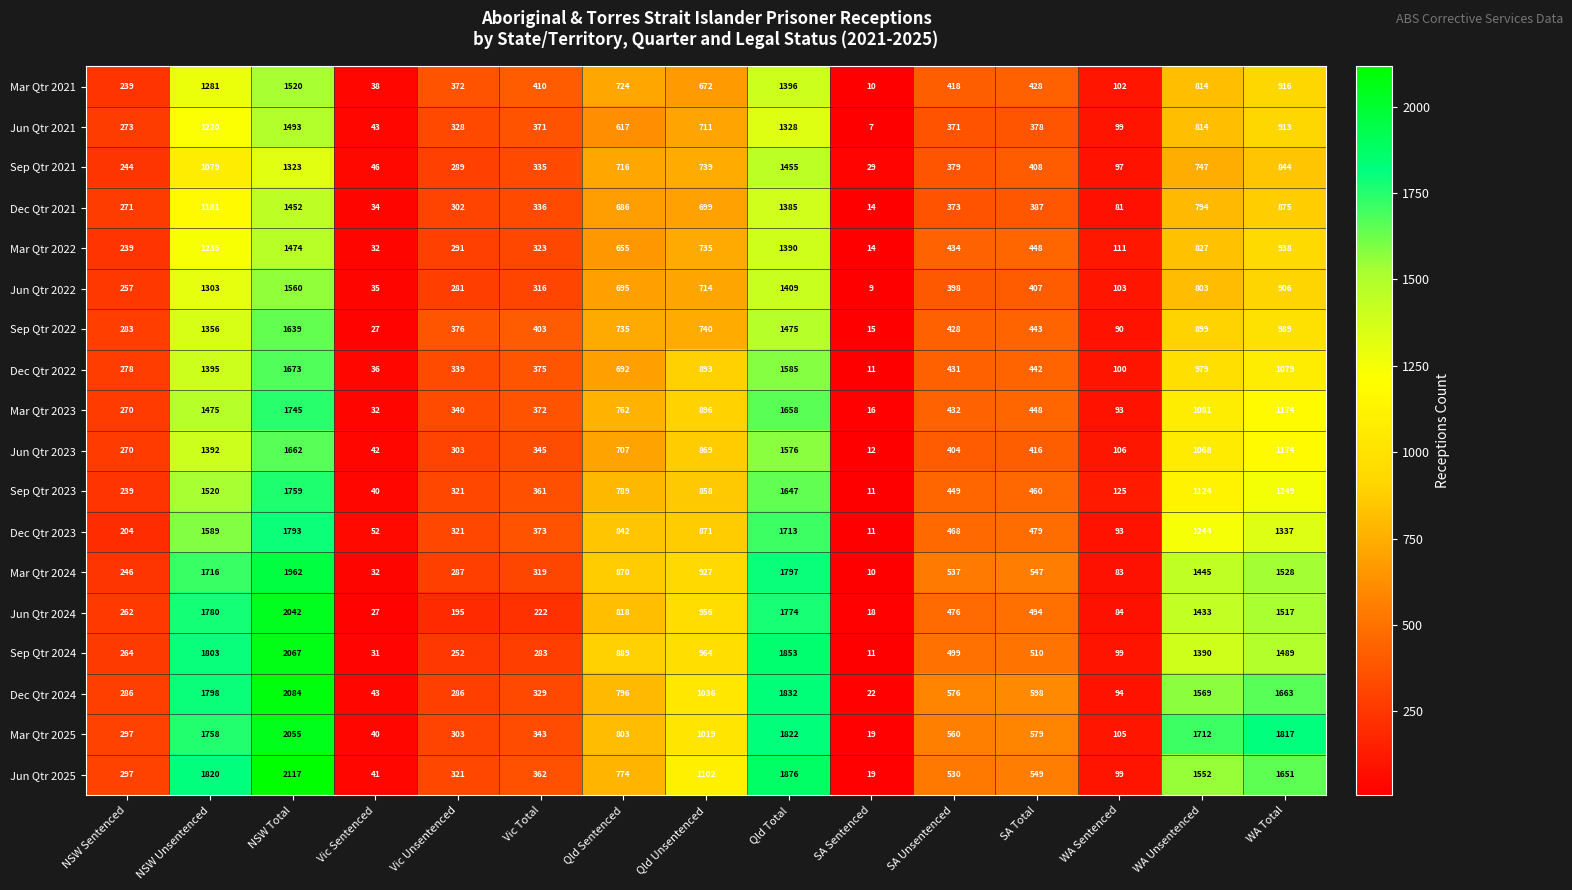

What is the total value across all series at WA Total?

22059